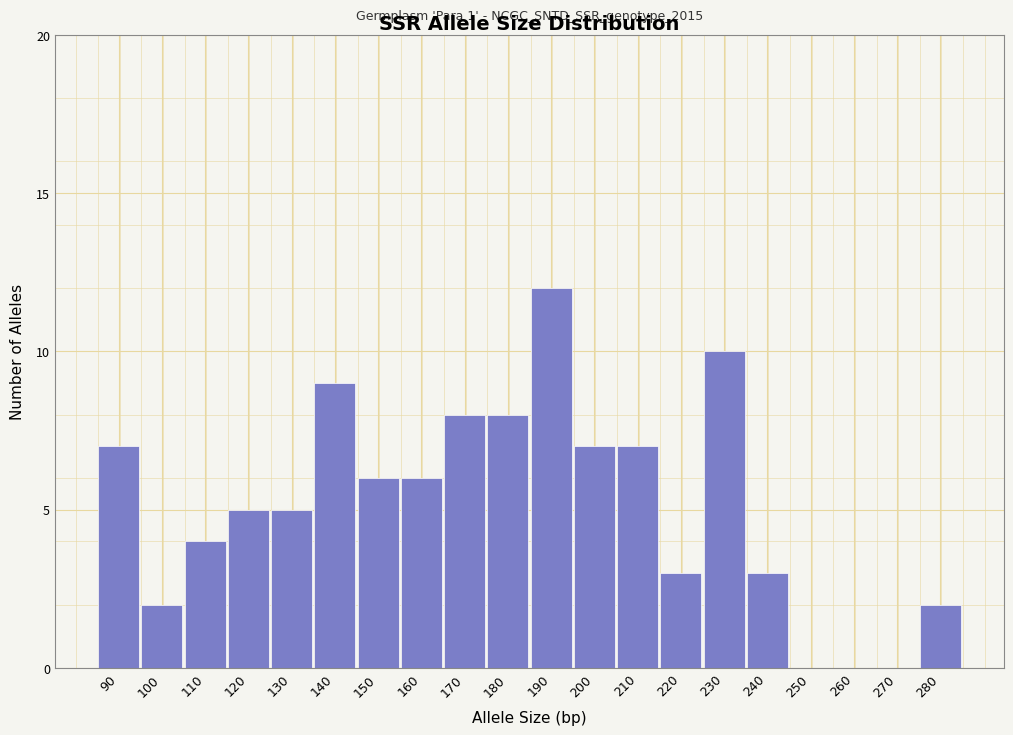

Reading left to right, what are all the values shown in this chart?

90=7	100=2	110=4	120=5	130=5	140=9	150=6	160=6	170=8	180=8	190=12	200=7	210=7	220=3	230=10	240=3	250=0	260=0	270=0	280=2